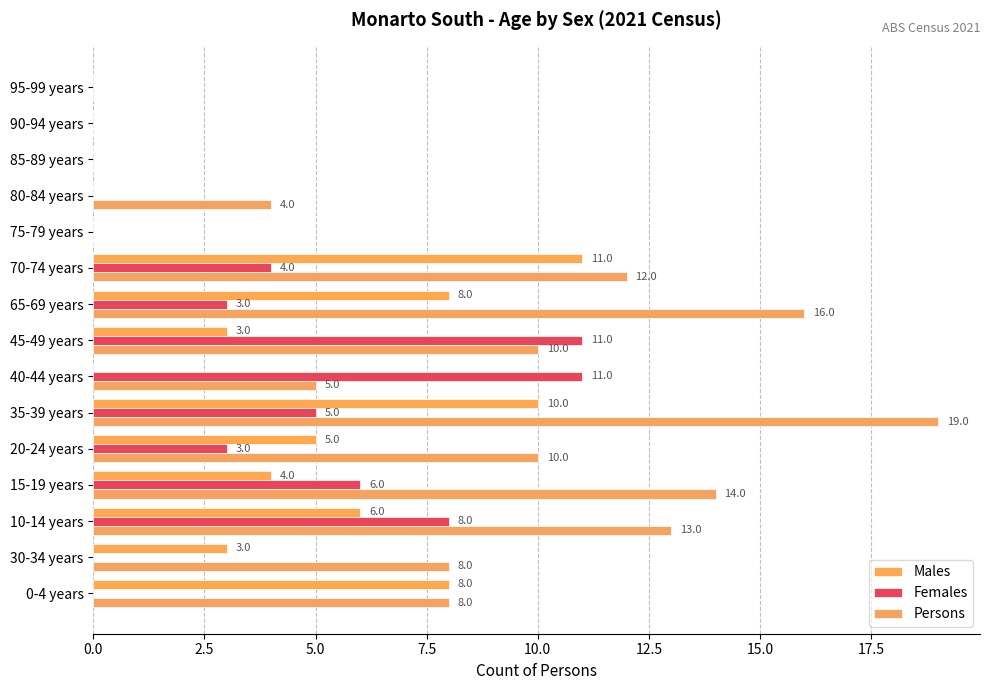

How many distinct data groups are displayed?

3